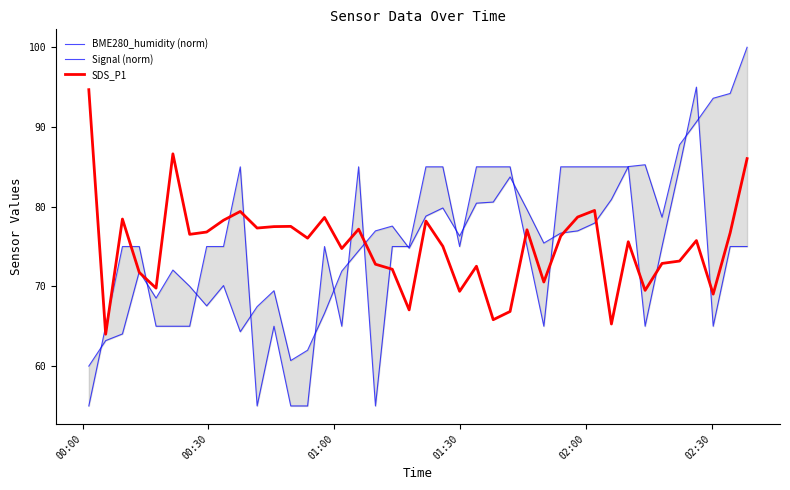

Which series ends up on top after the final intersection of BME280_humidity (norm) and SDS_P1?

BME280_humidity (norm)